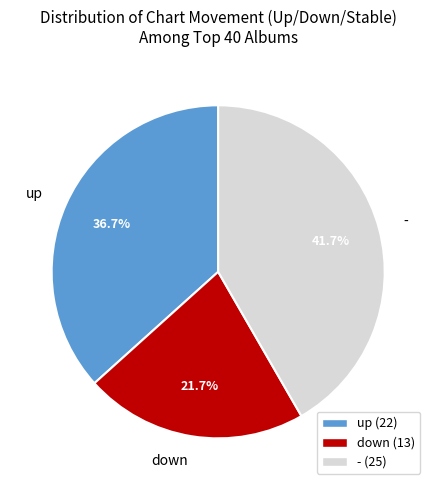

What is the largest slice in the pie chart?

-